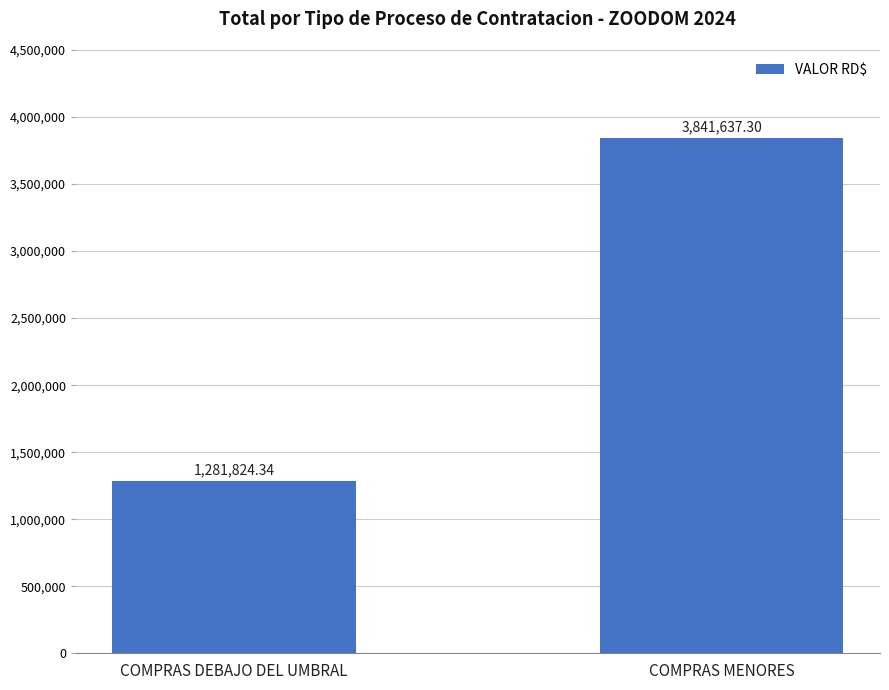

Count the number of data series in this chart.

1